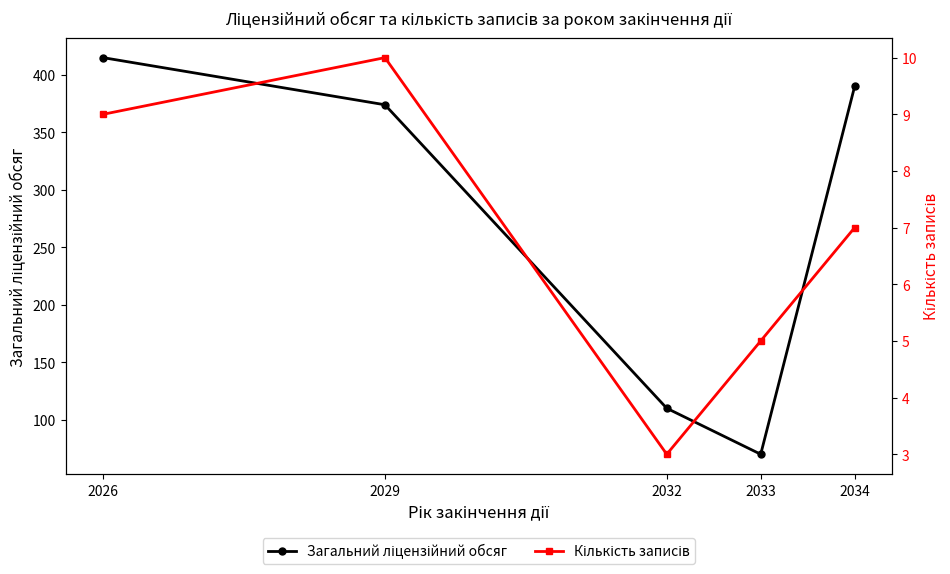

What is the sum of all Кількість записів values?

34